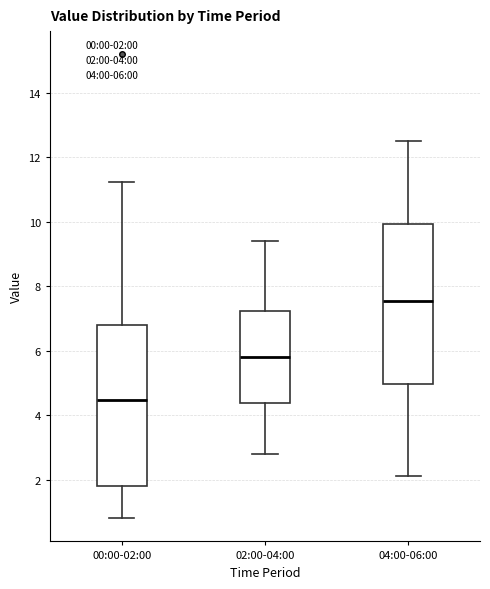

Where does the median line of the box for 02:00-04:00 sit on the y-axis? The values are not printed on the chart, so give them approximately, as read against the axis.

5.8